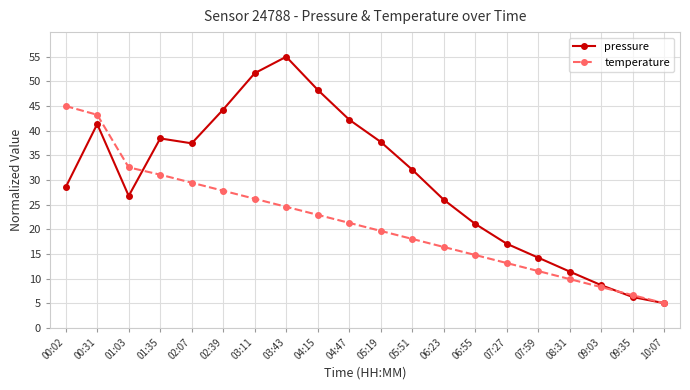

What is the approximate value of temperature at 00:02?

45.0